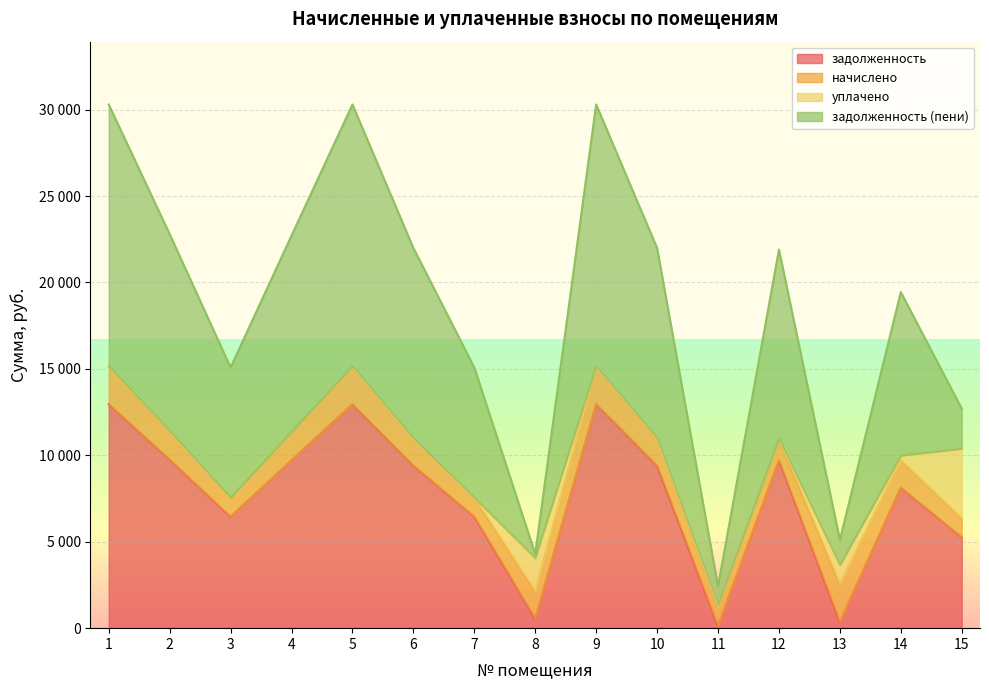

The value of задолженность at 6 is 14395.0. True or false?

False